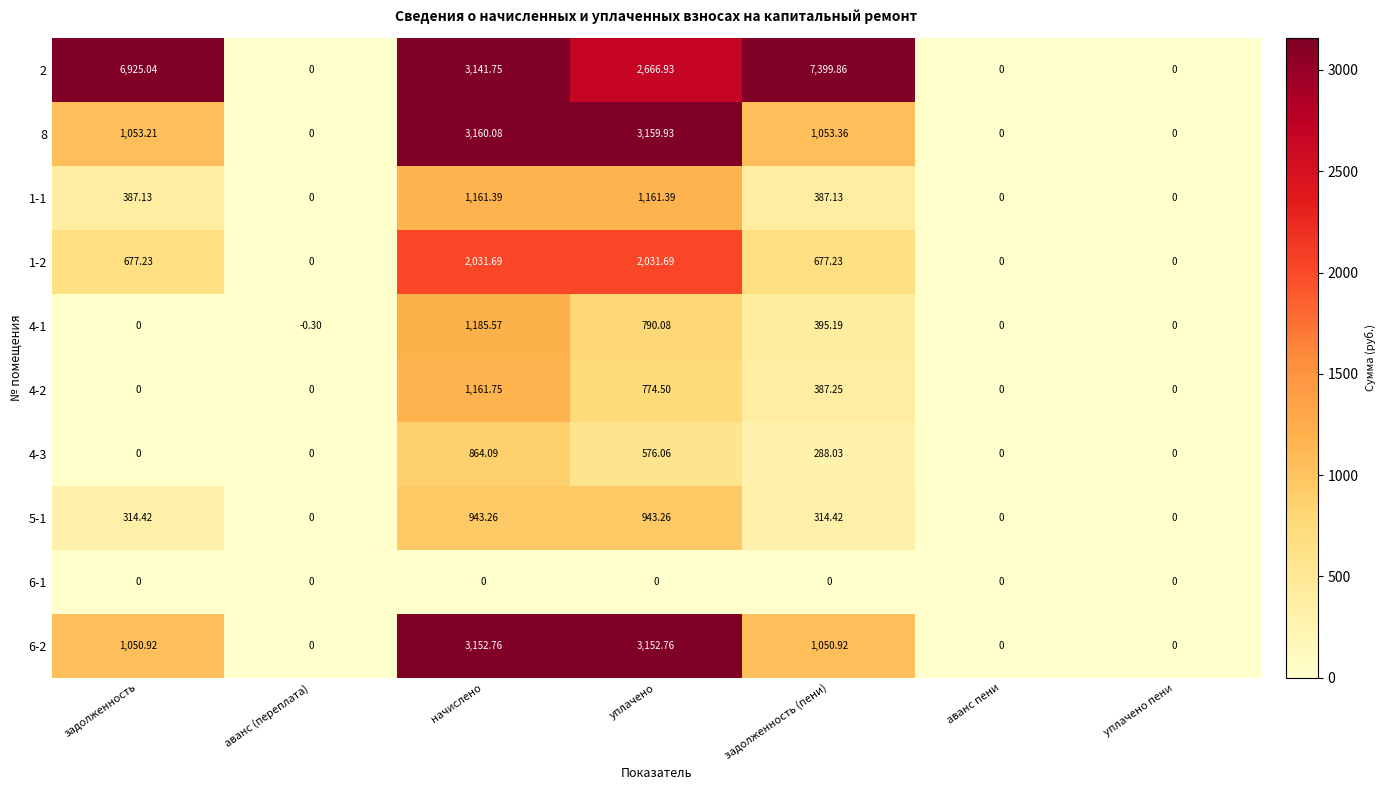

Is the value of 1-1 at задолженность (пени) greater than the value of 1-2 at задолженность (пени)?

No